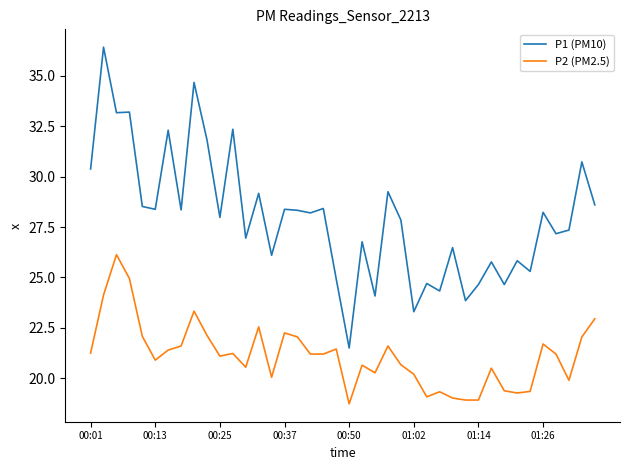

At how many categories does at least one series exceed 24?

37